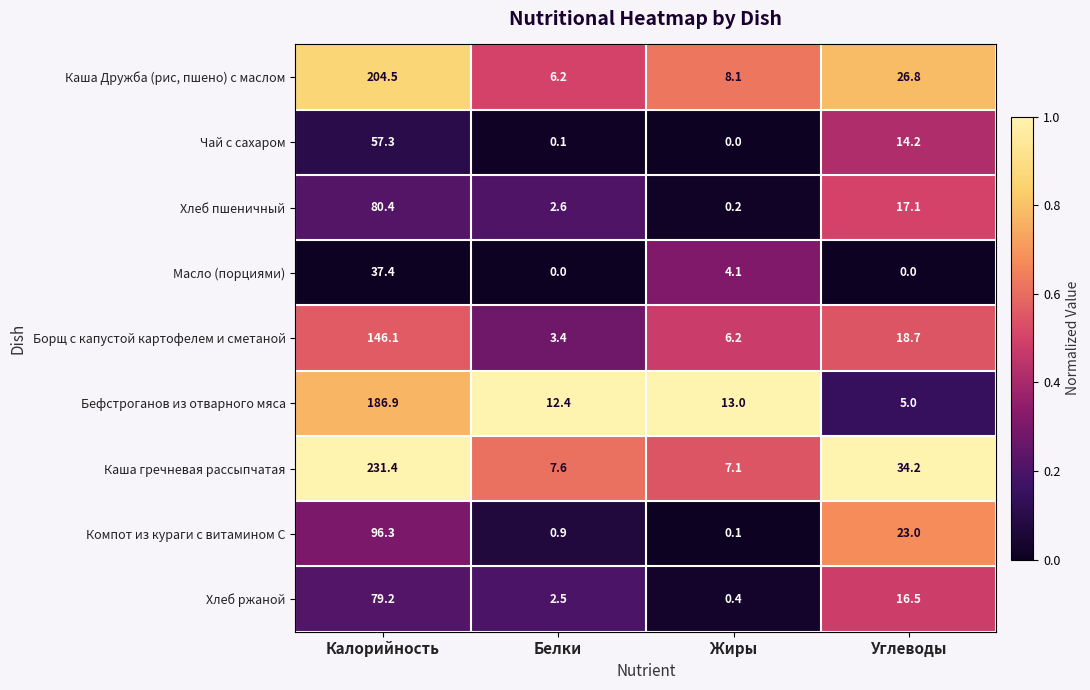

Which category has the highest value in the Масло (порциями) series?

Калорийность